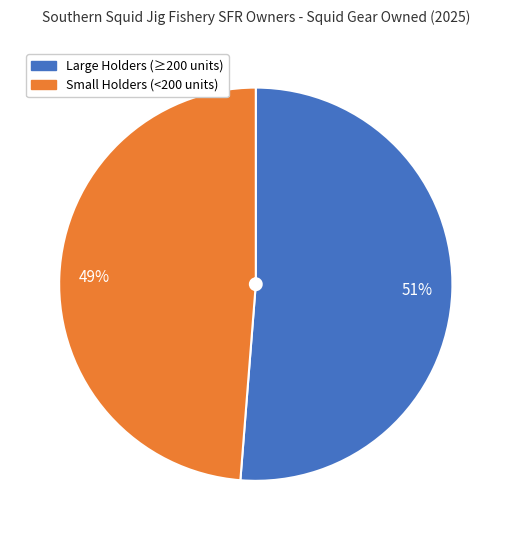

Which category has the smallest portion of the pie?

Small Holders (<200 units)